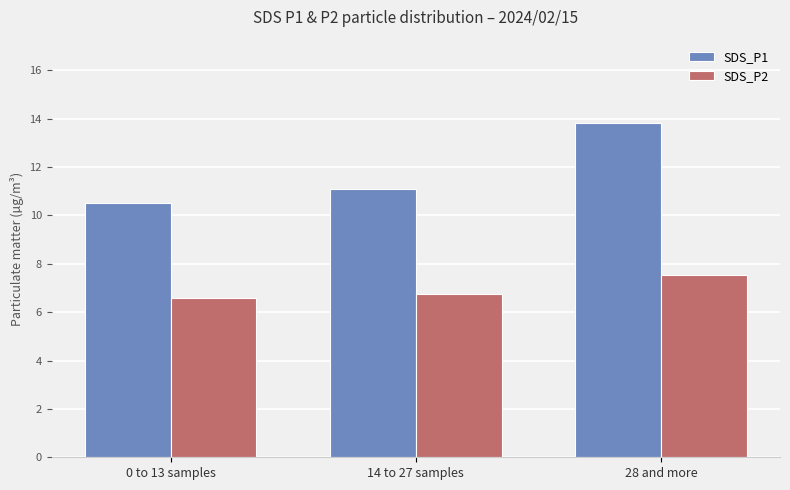

Where does the SDS_P1 series first go above 11?

14 to 27 samples